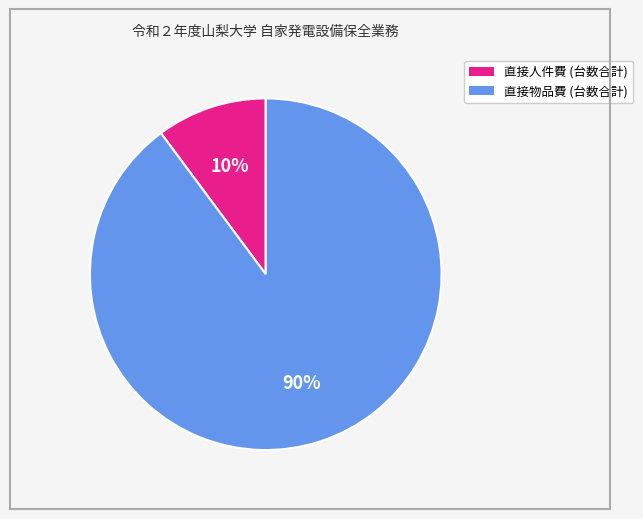

Is there a majority slice in this chart?

Yes